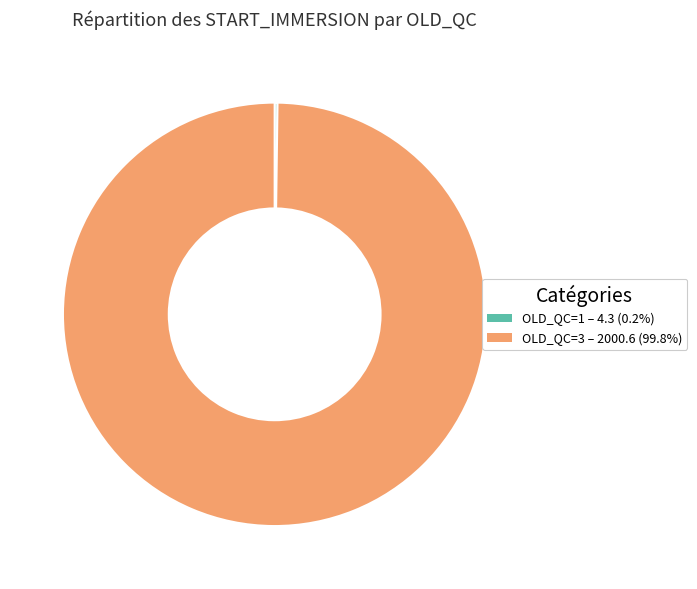

Is there any slice that represents more than half of the pie?

Yes